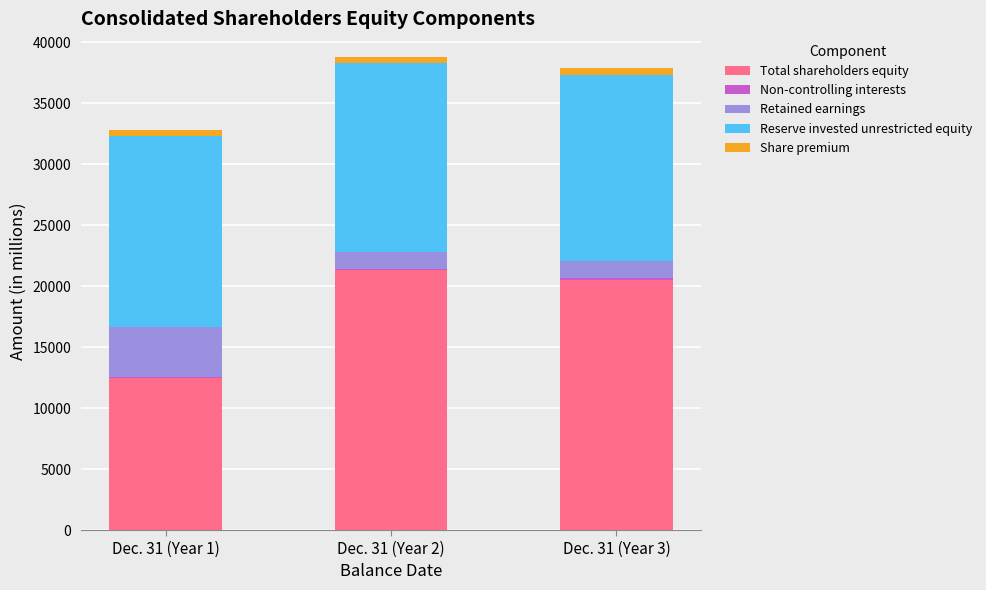

At which label is Total shareholders equity closest to 16899?

Dec. 31 (Year 3)